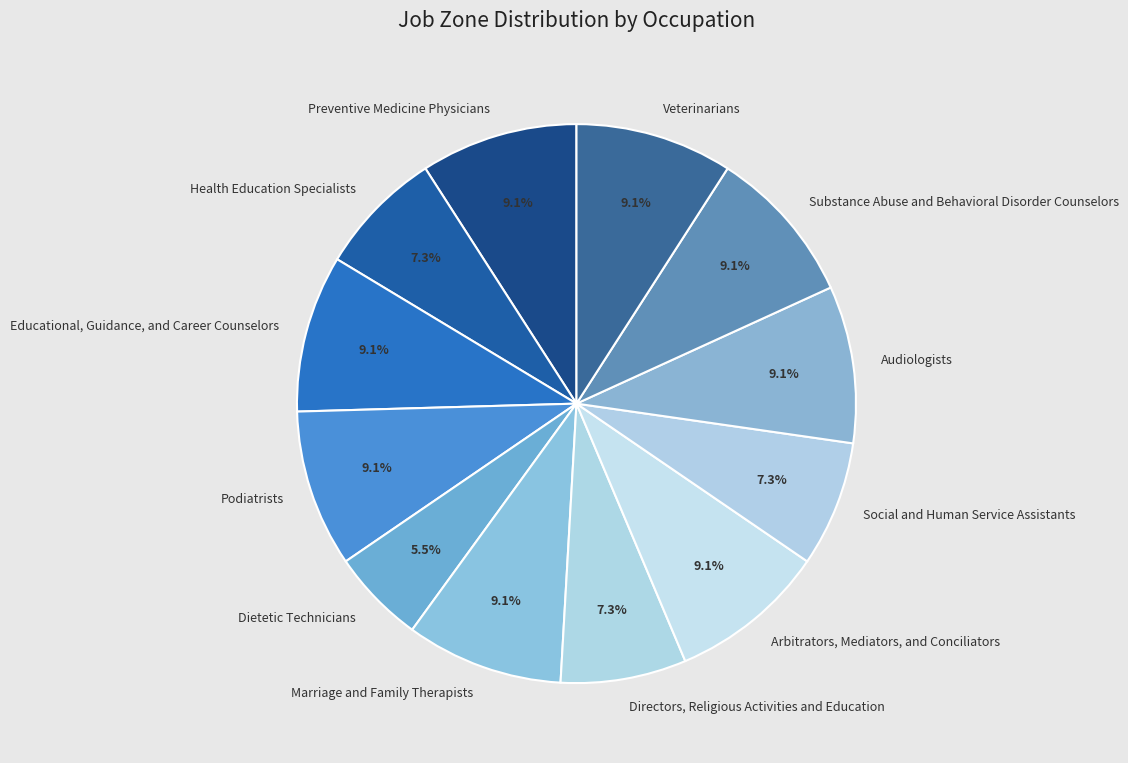

To the nearest percent, what is the difference between the largest and smallest slice percentages?

4%